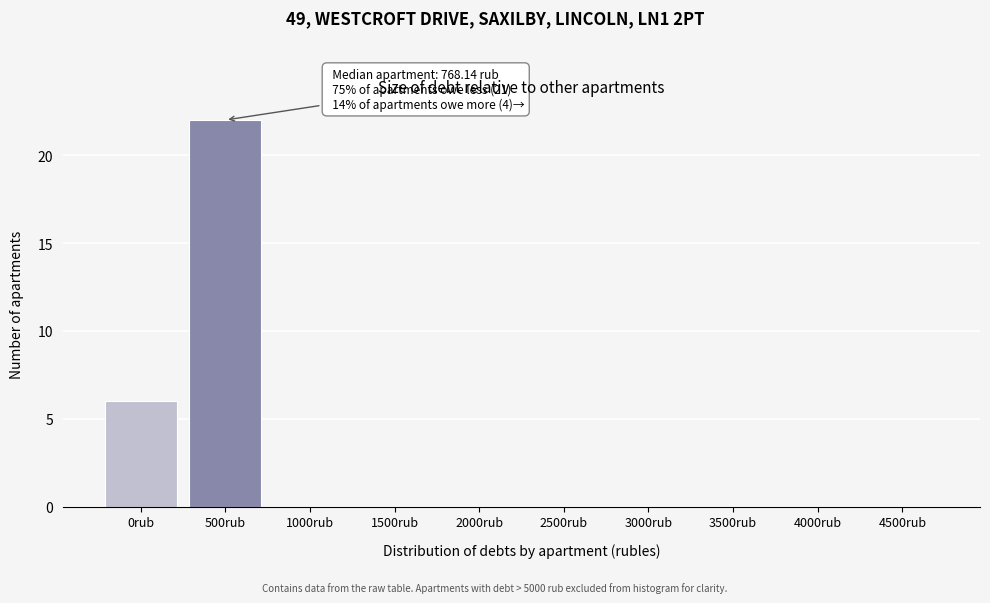

Reading right to left, transcribe all the data shown in this chart.

4500rub=0	4000rub=0	3500rub=0	3000rub=0	2500rub=0	2000rub=0	1500rub=0	1000rub=0	500rub=22	0rub=6